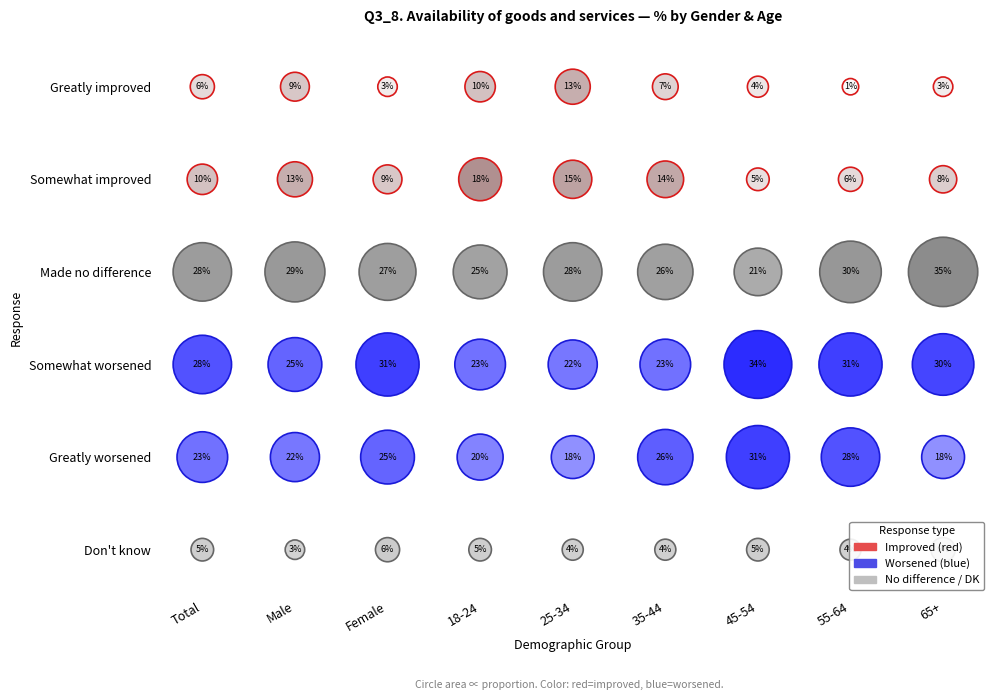

How many categories are shown in the chart?

9